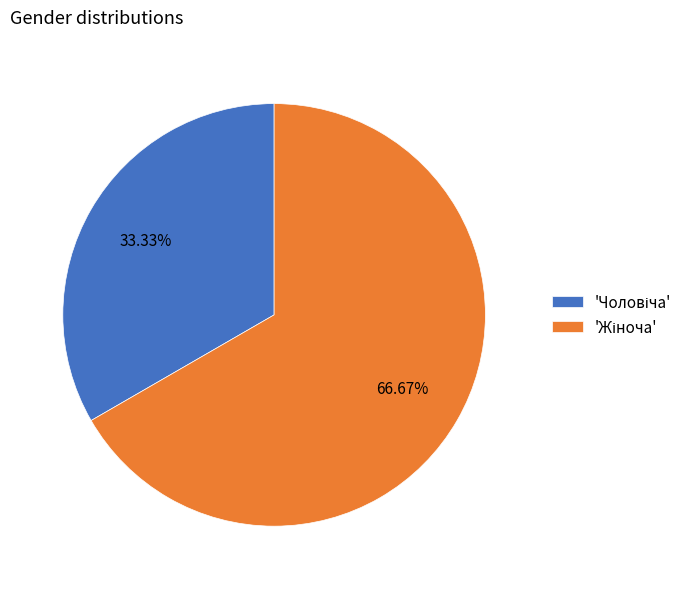

Is there any slice that represents more than half of the pie?

Yes